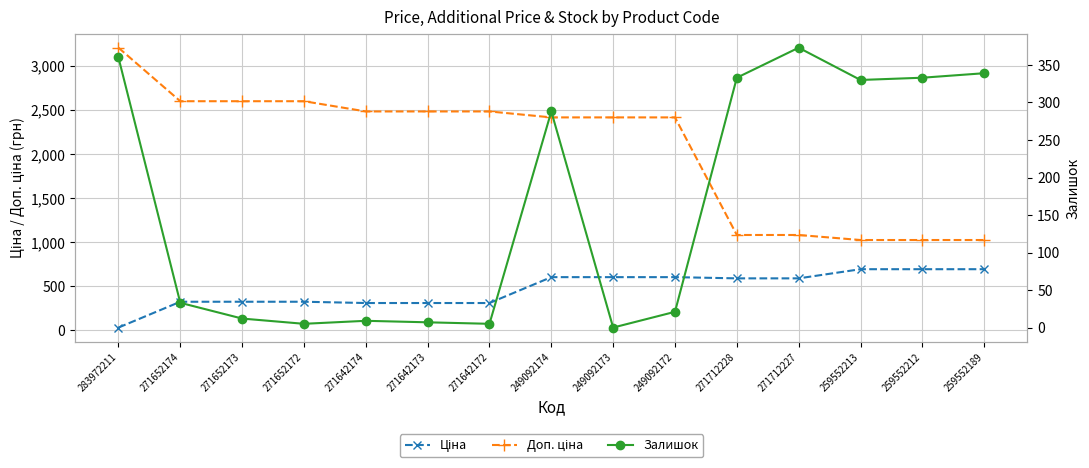

Which series has the widest spread of values?

Доп. ціна